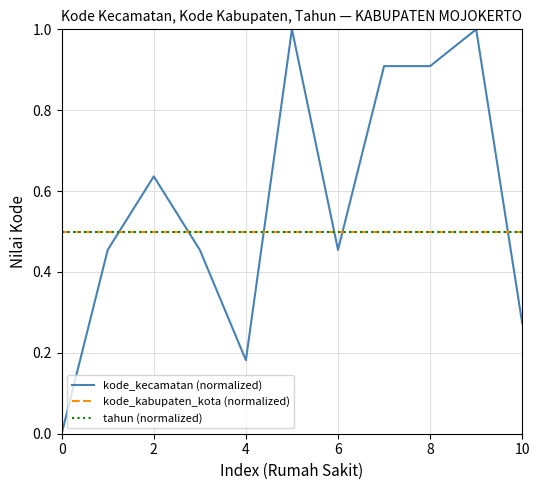

Is this an area chart (filled region under the line)?

No